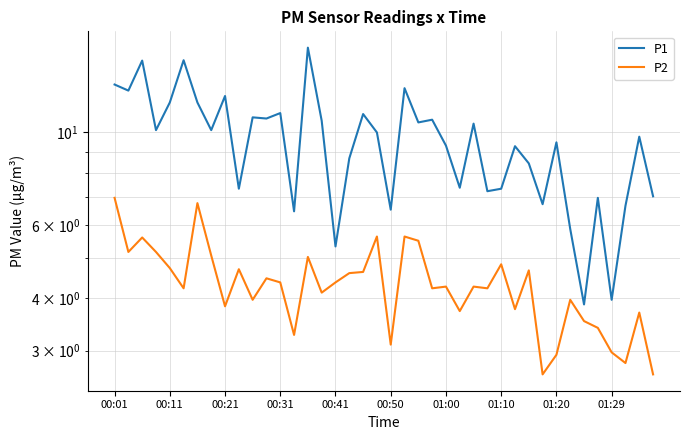

At which label does P2 reach its peak?

00:01